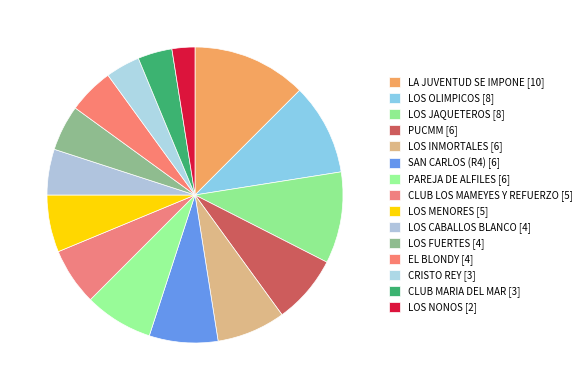

What portion of the pie excludes LOS MENORES?

93.8%